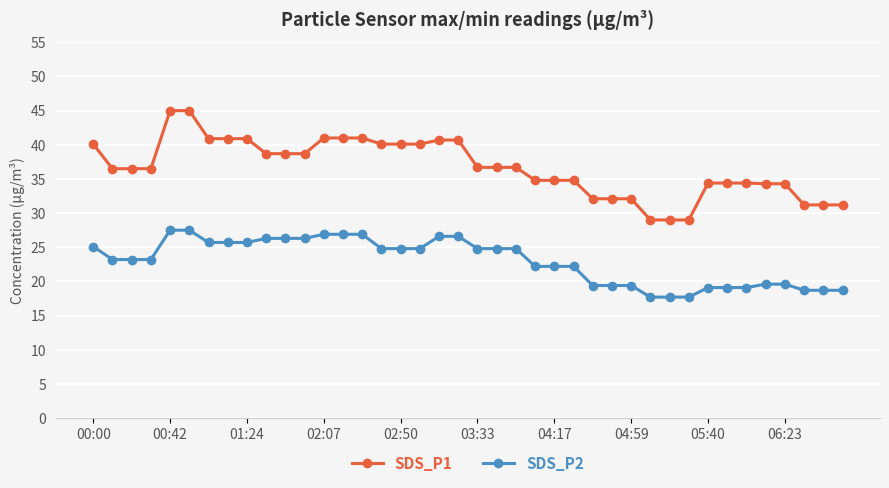

Which series has the largest total across all categories?

SDS_P1